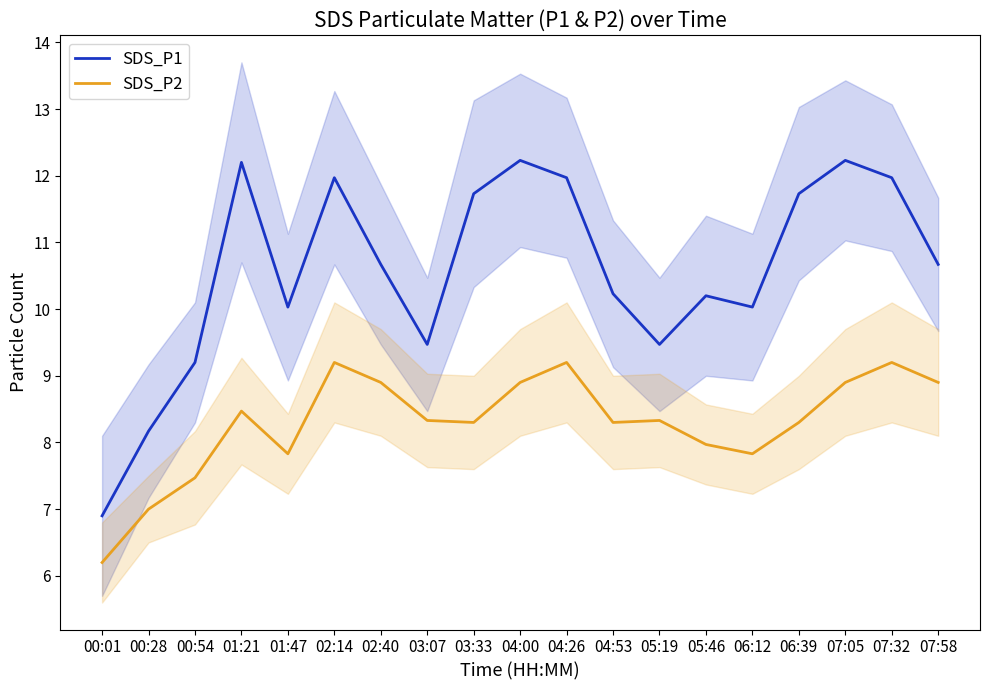

How many data points in SDS_P2 are above 8?

13